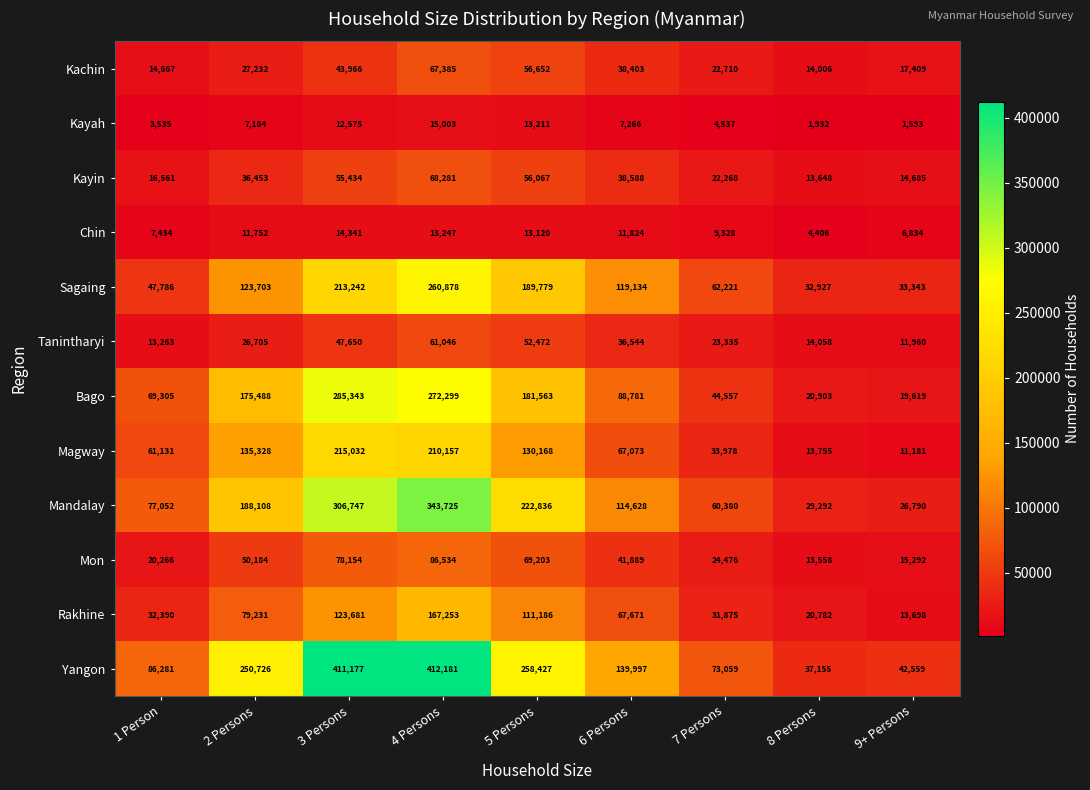

How many series are shown in this chart?

12